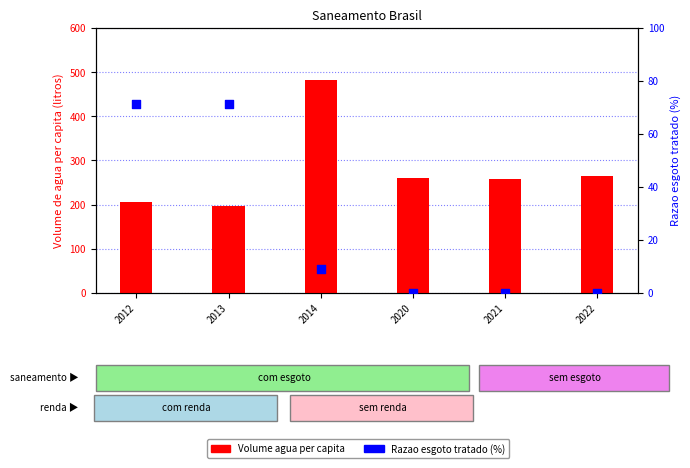

What are all the series names shown in the legend?

Volume agua per capita, Razao esgoto tratado (%)